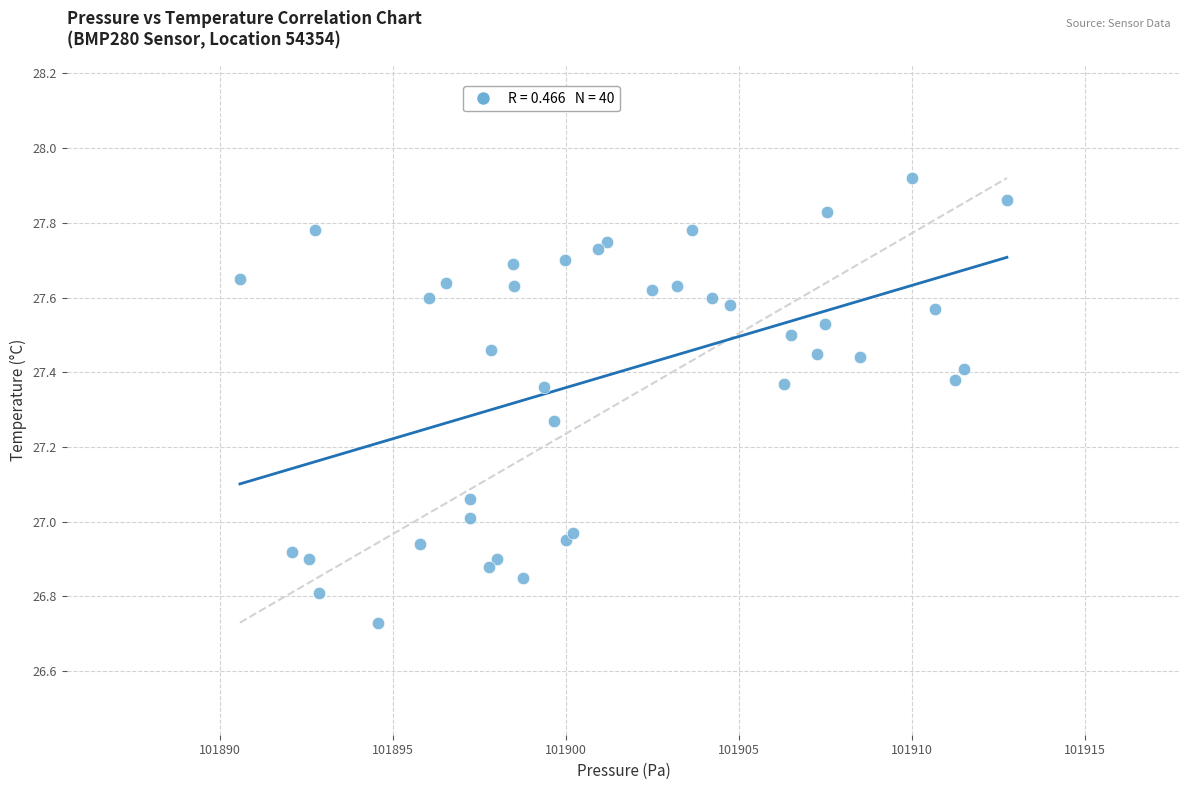

What is the range of Y values (max minus min)?

1.2